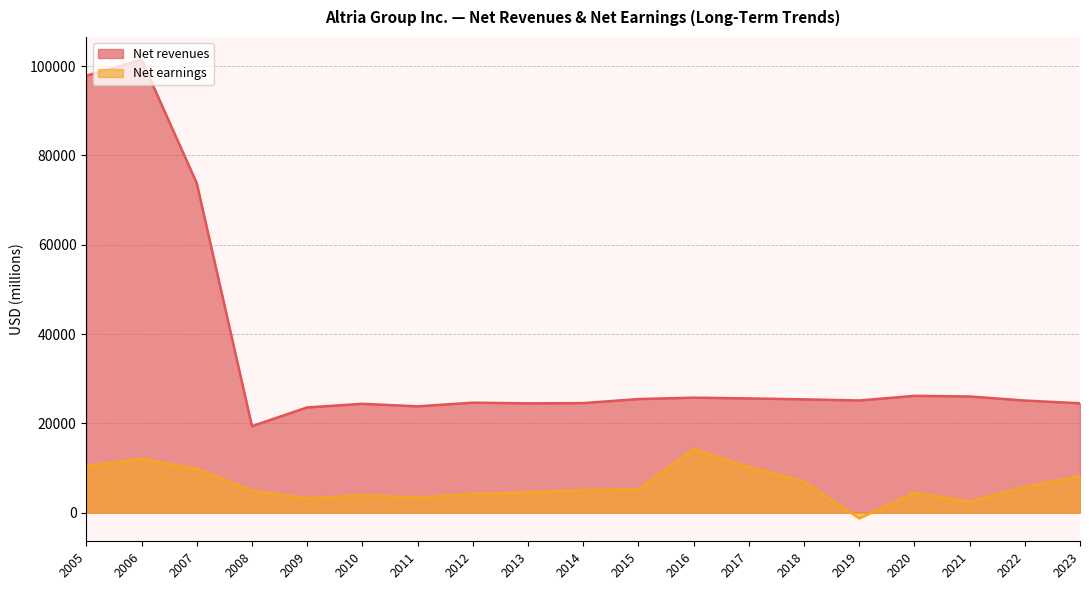

True or false: Net revenues and Net earnings cross at least once.

False